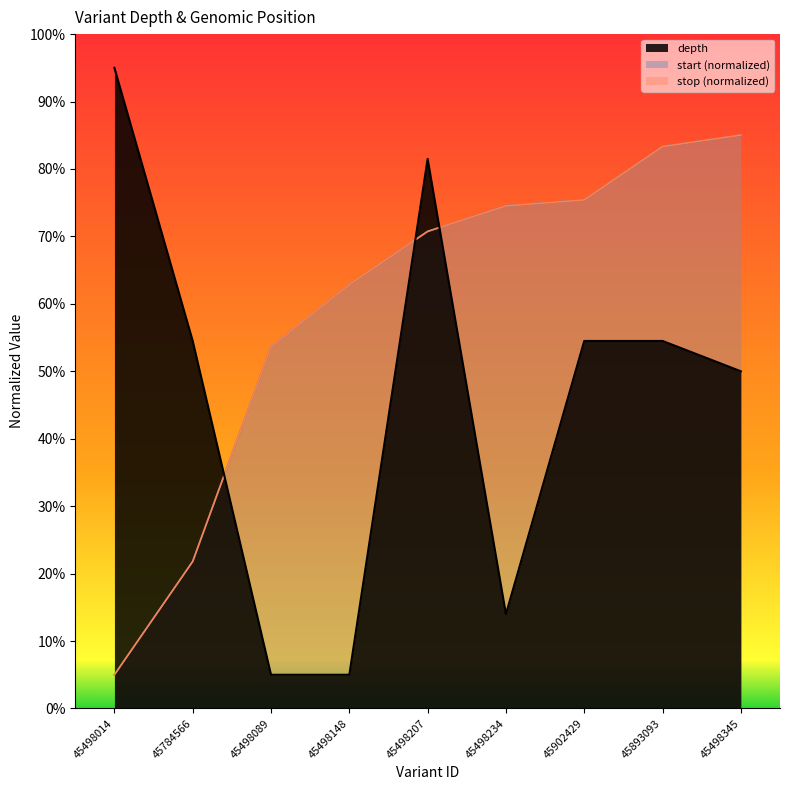

True or false: depth has a value of 81.5 at 45498207.

True